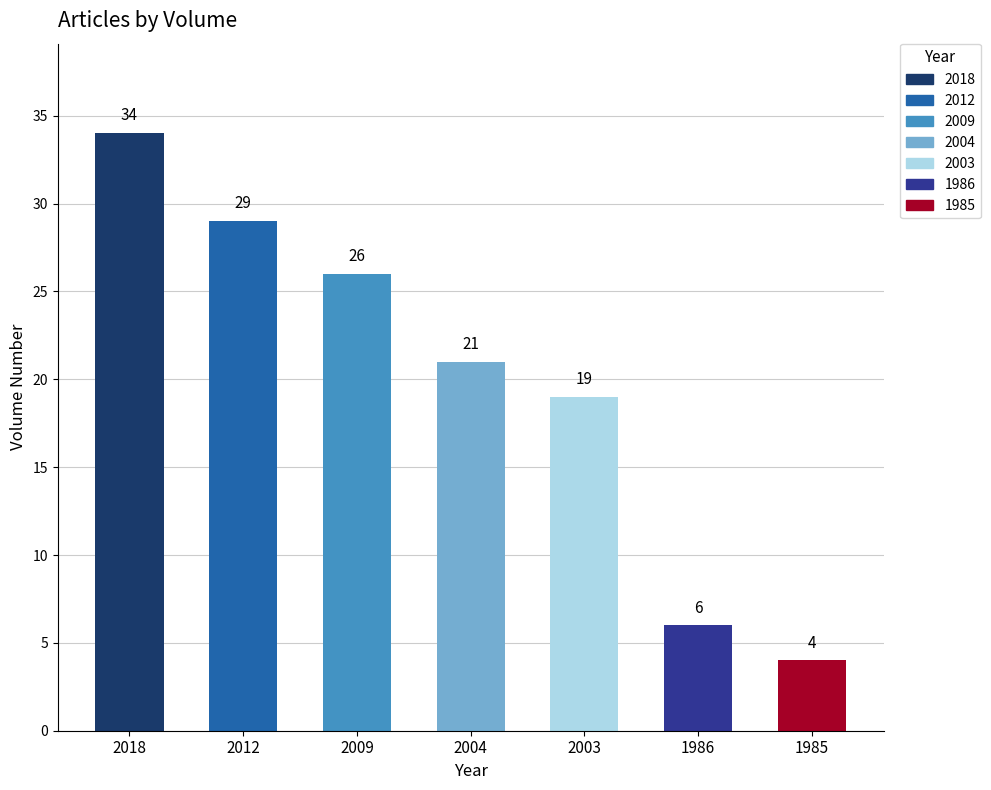

What is the greatest value displayed?

34